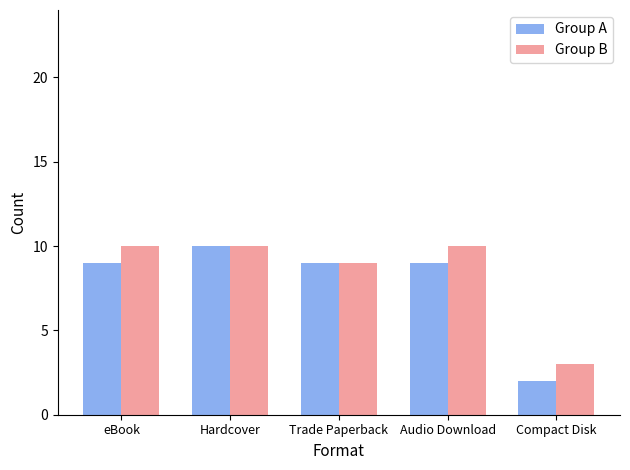

List the series in order of their overall mean, highest first.

Group B, Group A